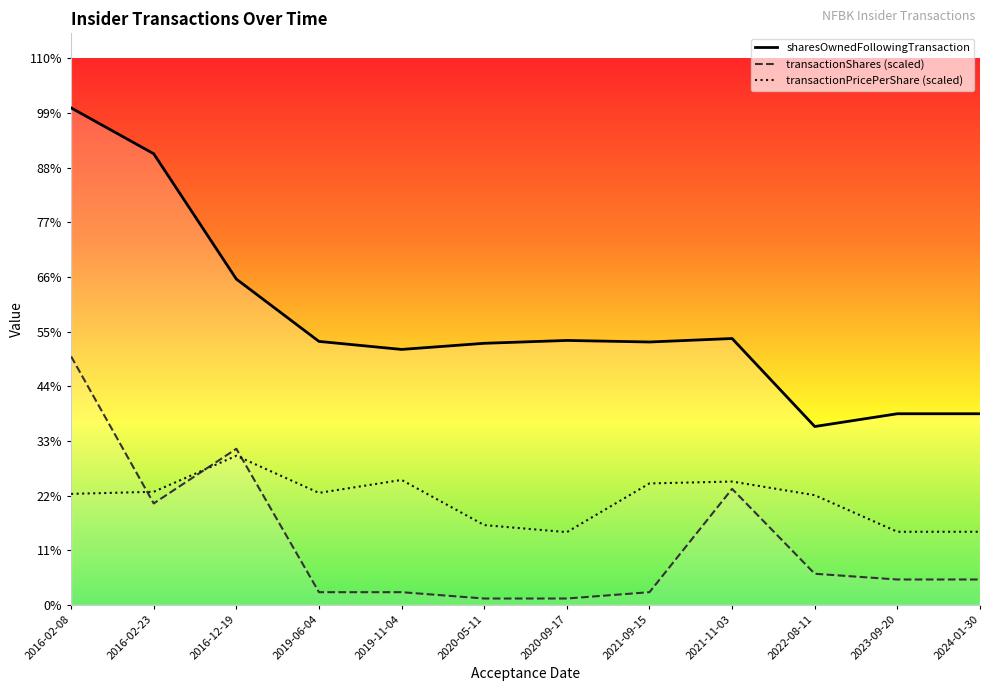

At which category does transactionShares (scaled) reach its first local peak?

2016-12-19